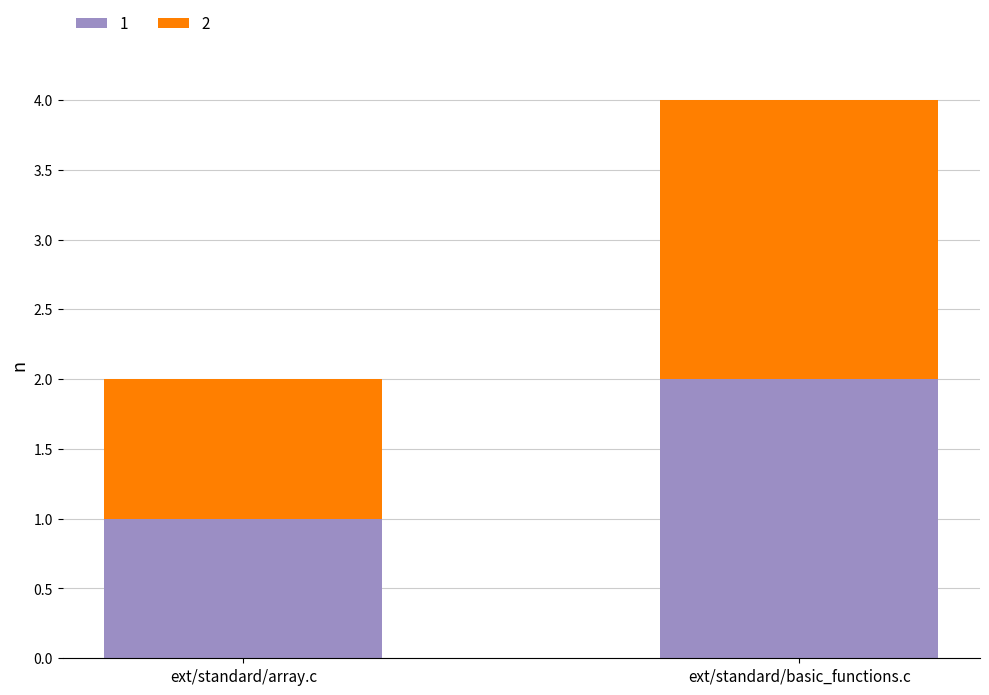

List the labels in order of 1 value, largest first.

ext/standard/basic_functions.c, ext/standard/array.c